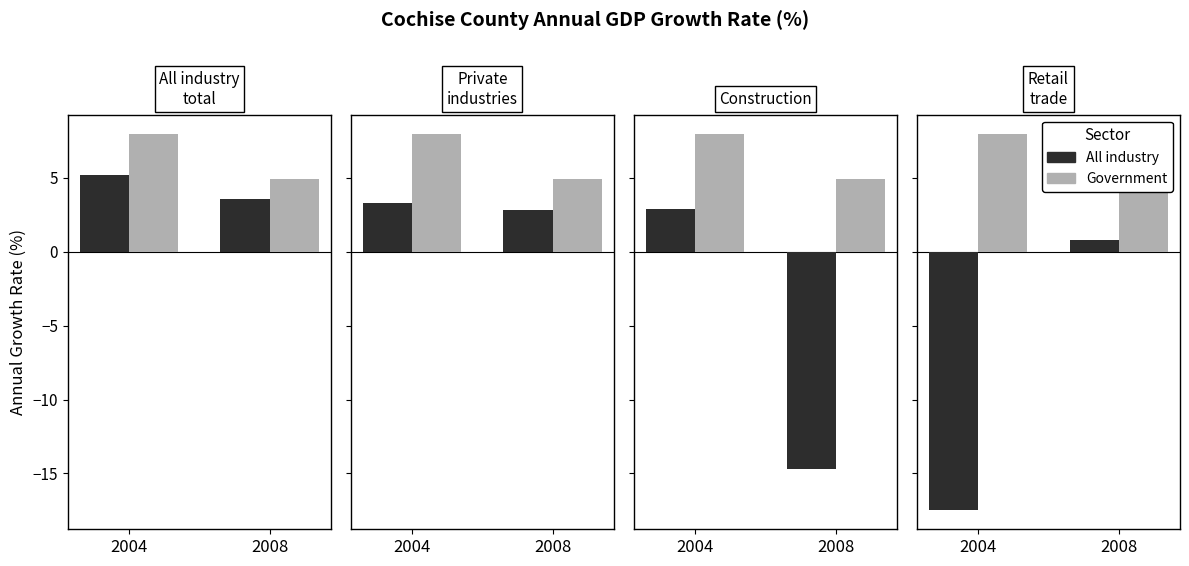

True or false: All industry has a value of 0.3 at 2008.

False